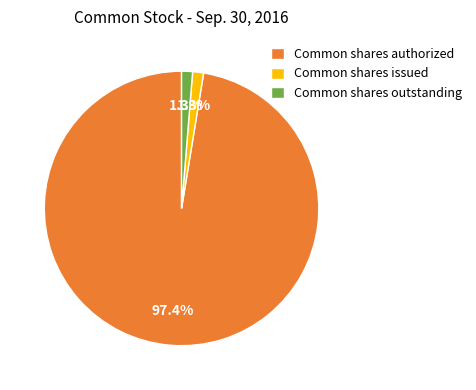

What is the majority slice?

Common shares authorized